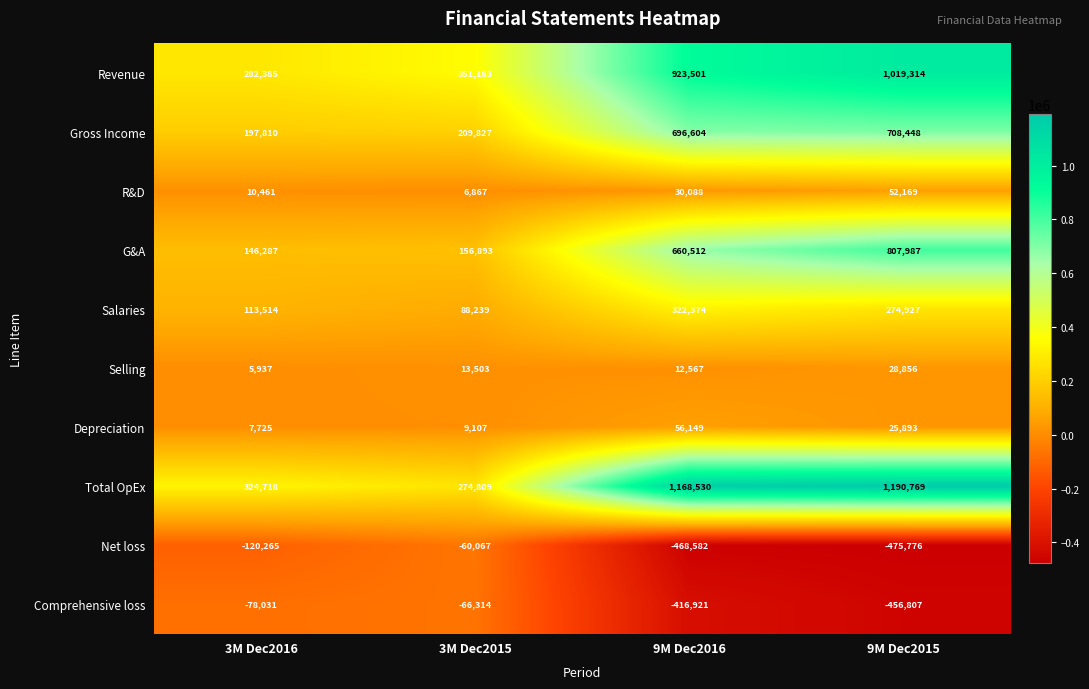

At how many categories does at least one series exceed 187602?

4